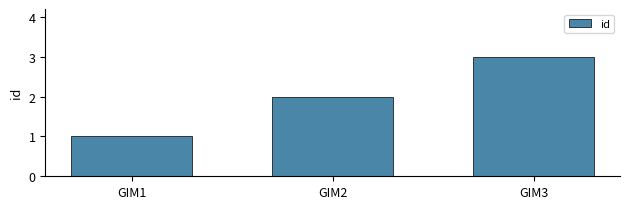

Are the bars grouped side by side (vs. stacked)?

No